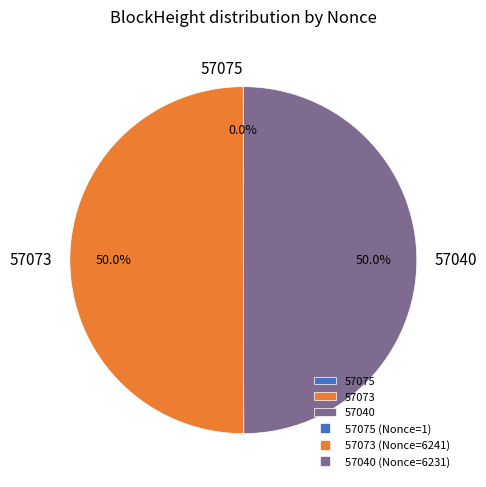

The 57073 slice represents 42% of the pie. True or false?

False